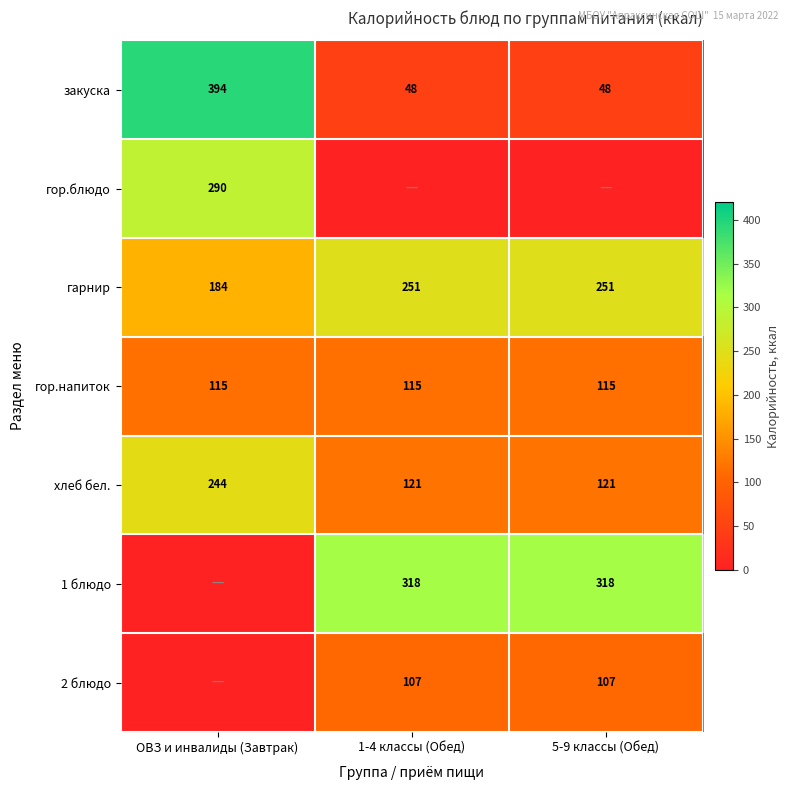

Count the number of categories in the chart.

3